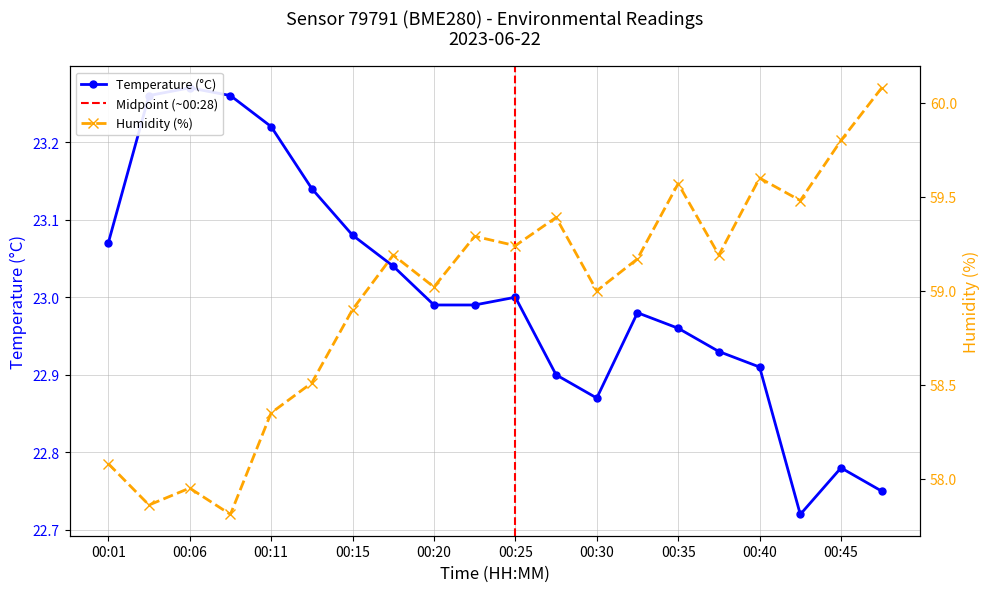

How many lines are shown in the chart?

2